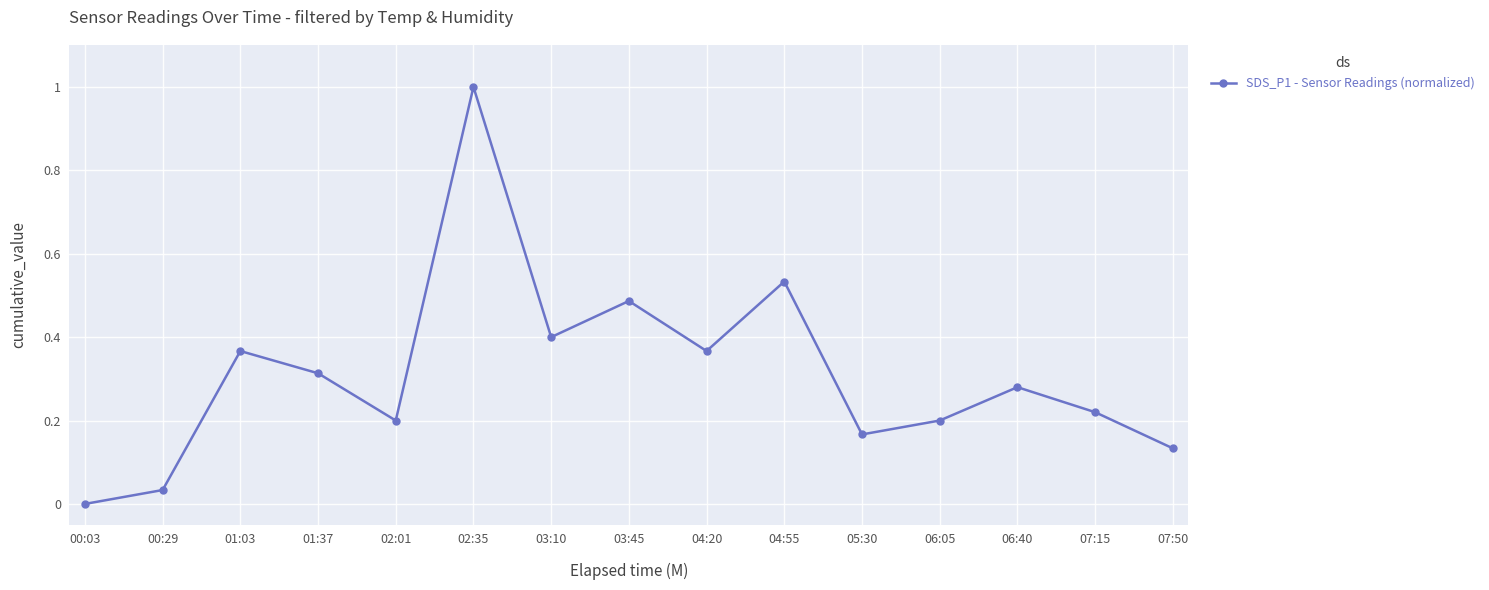

How many lines are shown in the chart?

1